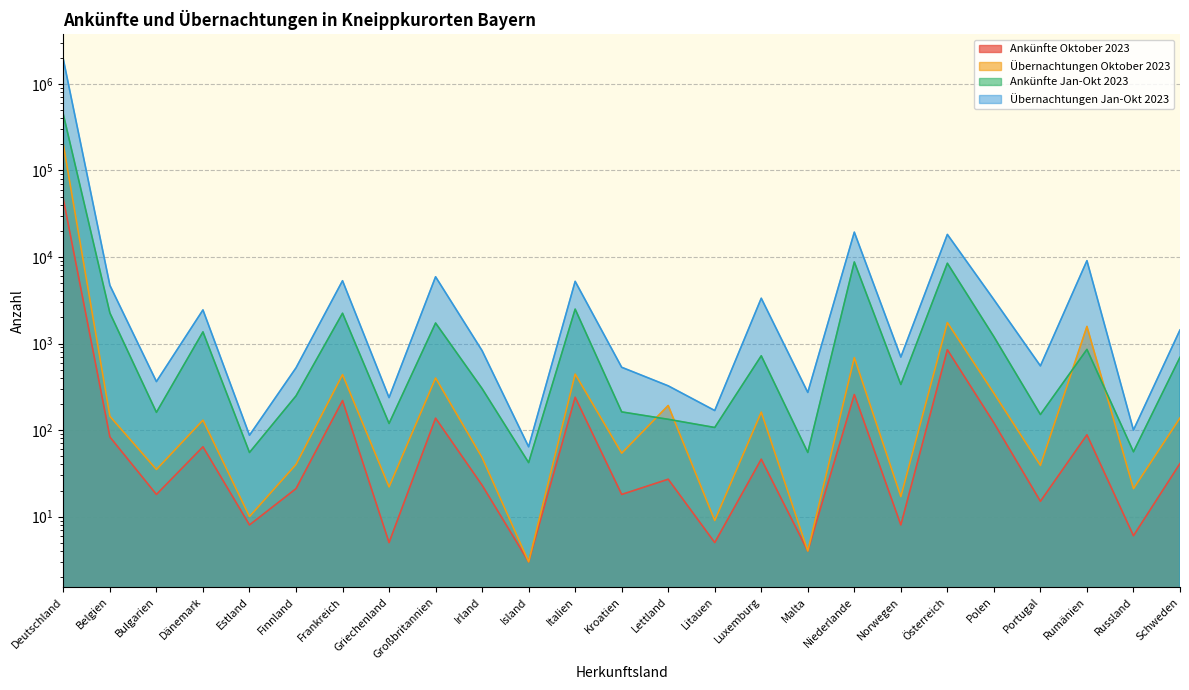

What is the sum of all Ankünfte Jan-Okt 2023 values?

474301